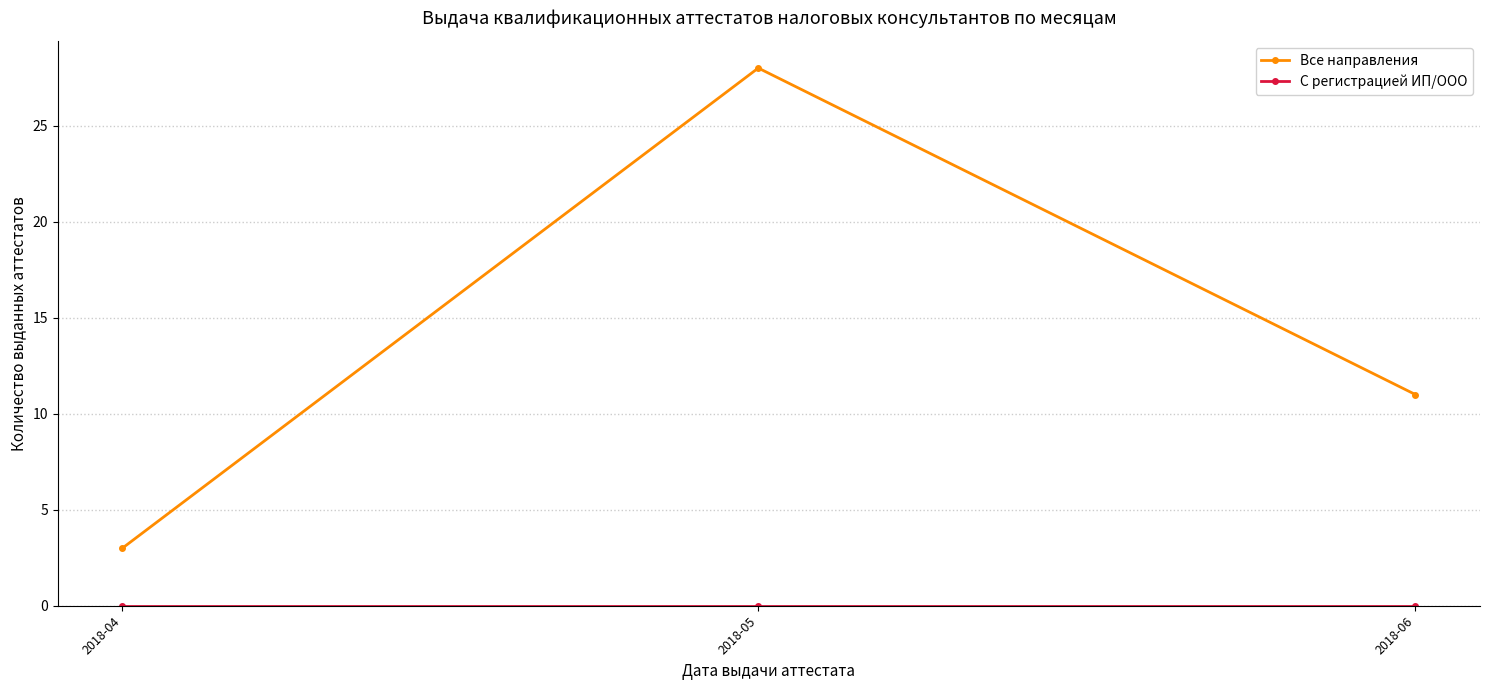

Which category has the lowest value in the Все направления series?

2018-04